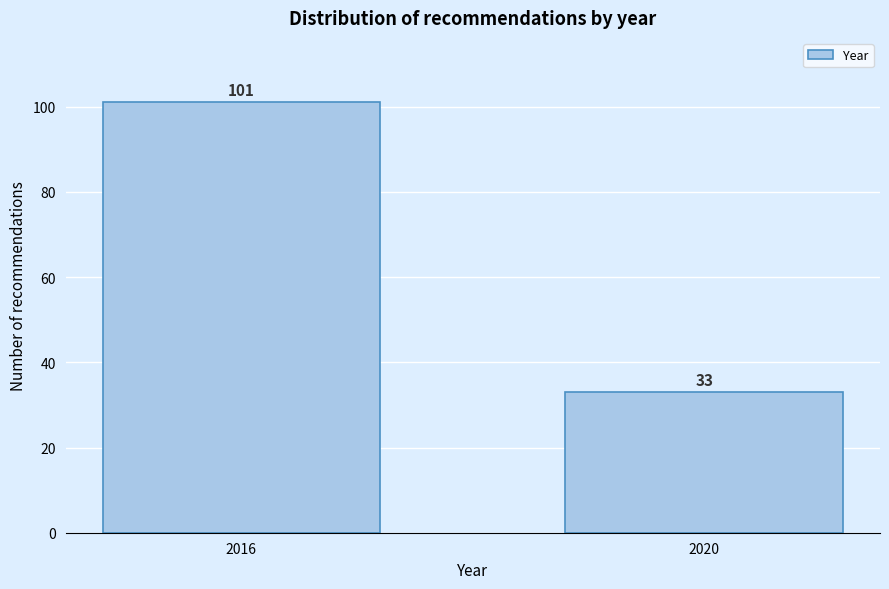

Reading left to right, what are all the values shown in this chart?

101	33